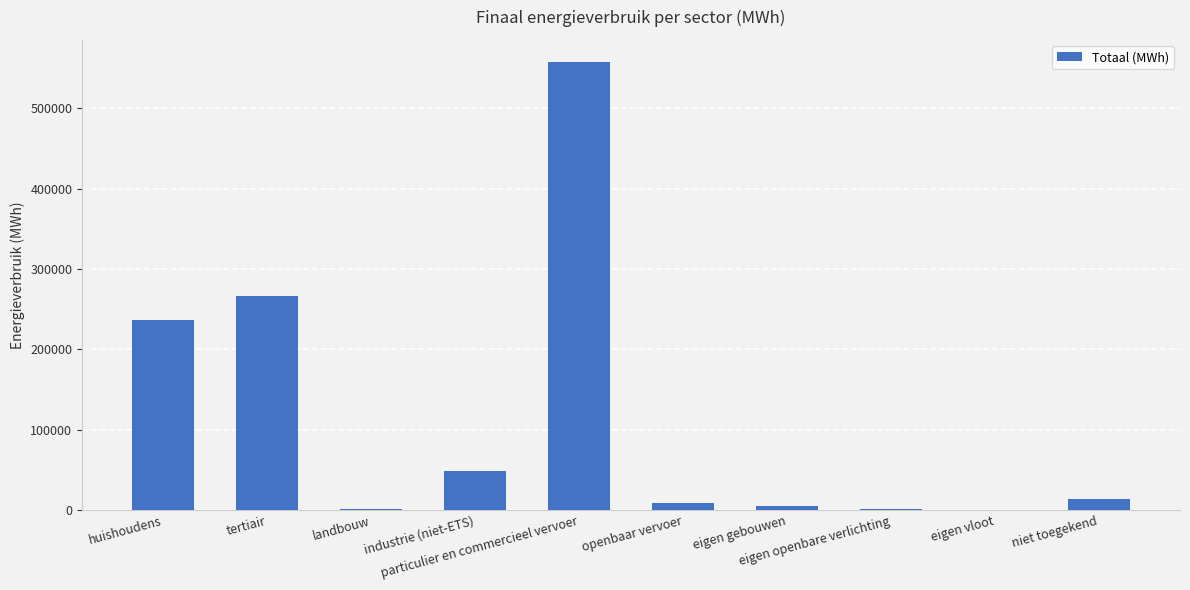

Which has a higher value, niet toegekend or landbouw?

niet toegekend